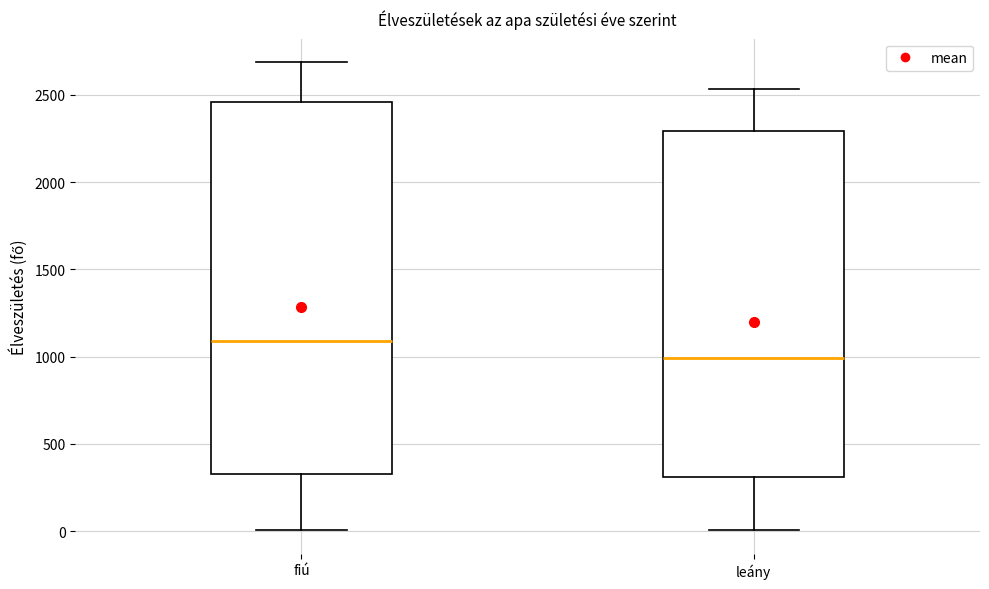

Which box is the tallest, from its lower edge to its upper edge?

fiú